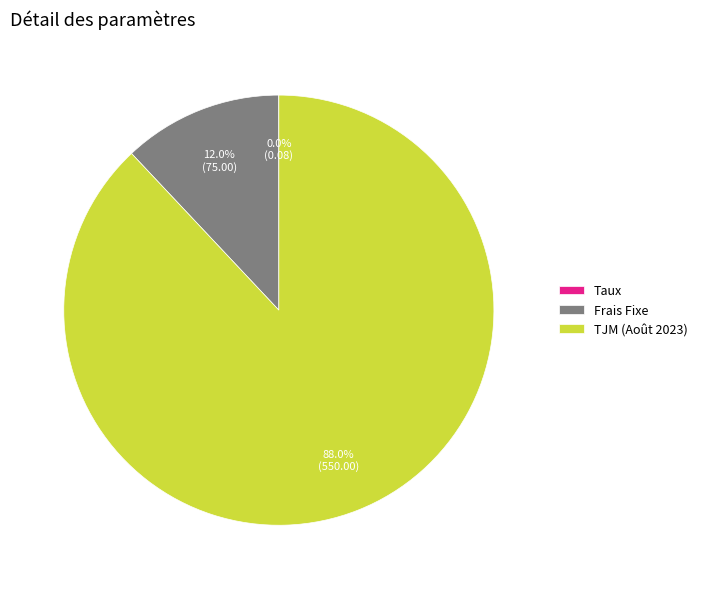

Which slice is the largest?

TJM (Août 2023)